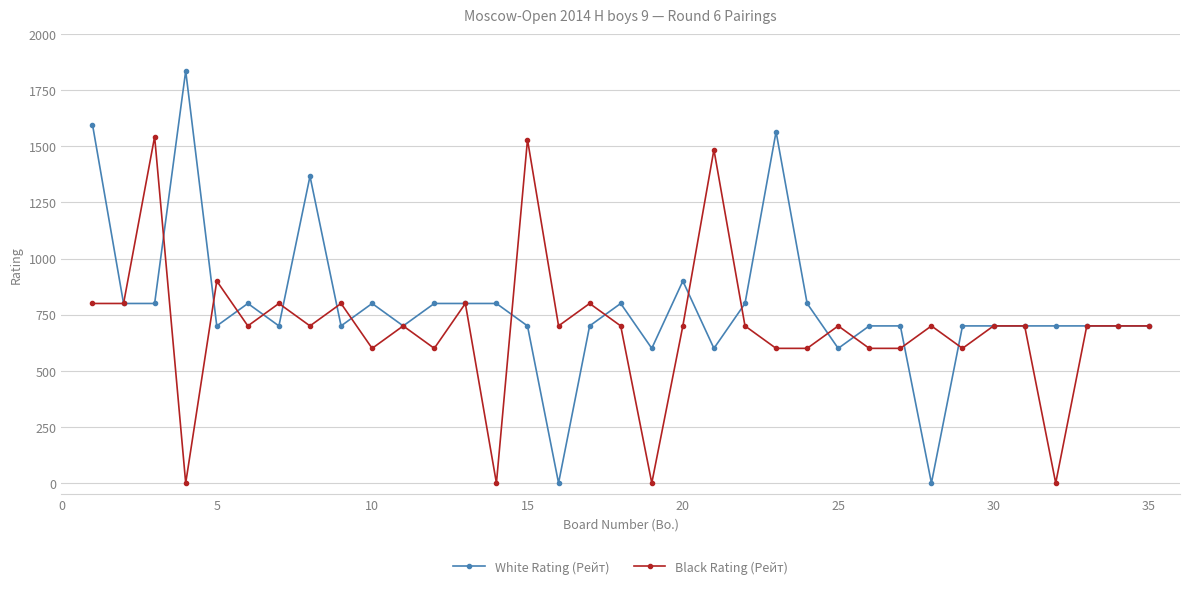

What are all the series names shown in the legend?

White Rating (Рейт), Black Rating (Рейт)